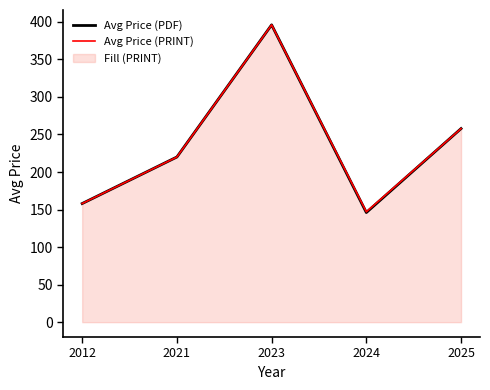

What is the sum of all Avg Price (PDF) values?

1177.9